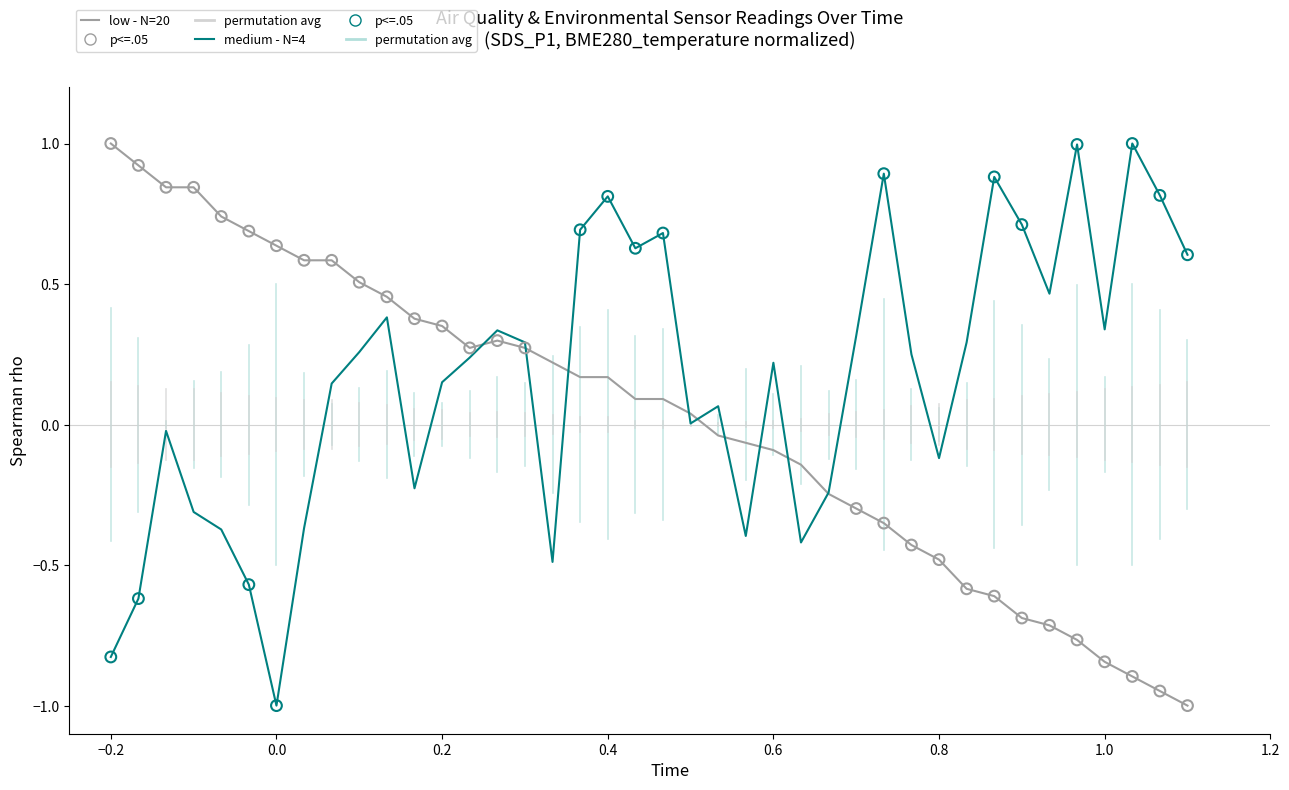

Rank the series by their average value, from highest to lowest.

medium - N=4, low - N=20